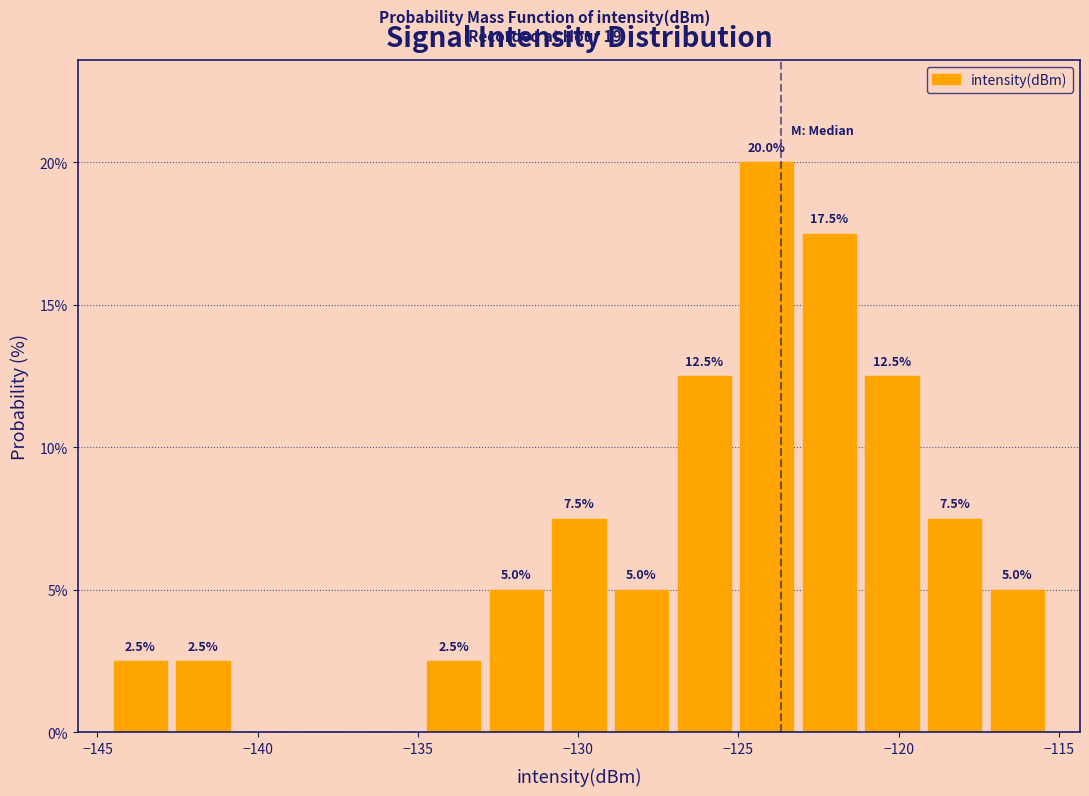

Read against the x-axis, roughly where is the centre of the tallest bar?

-124.0